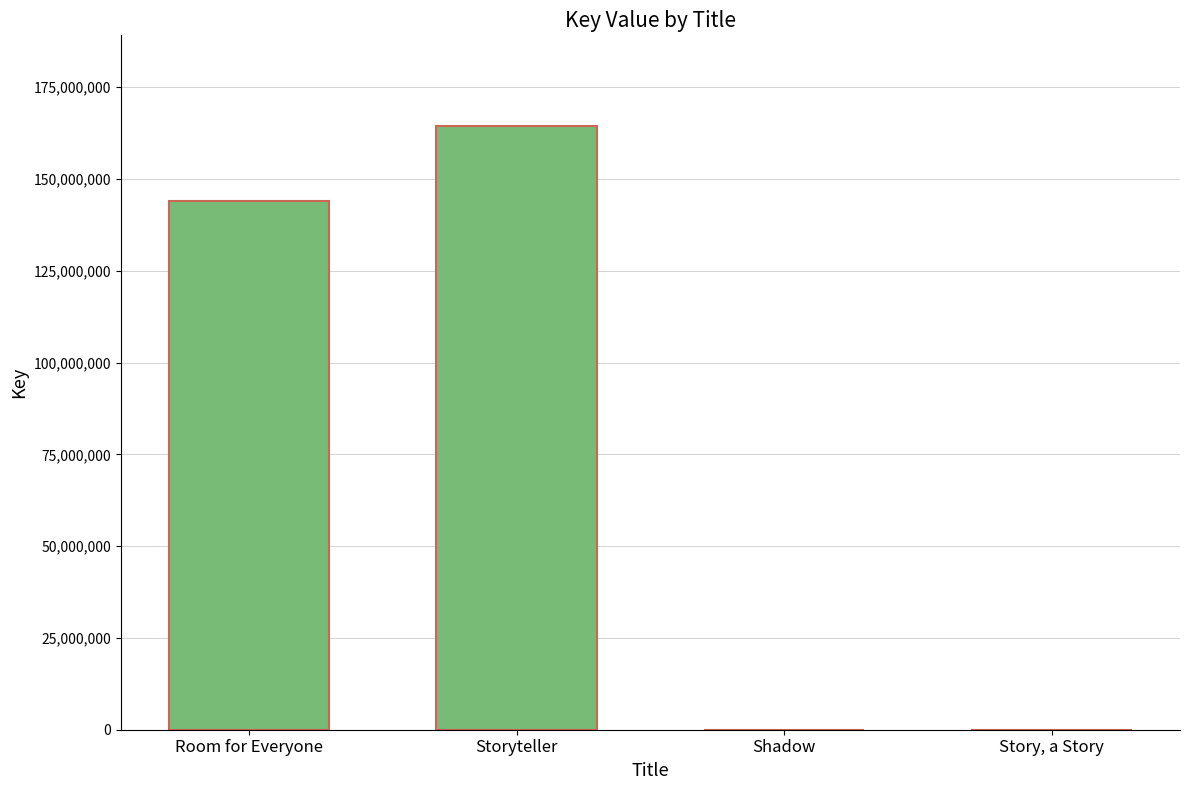

What is the sum of the values at Room for Everyone and Storyteller?

308532130